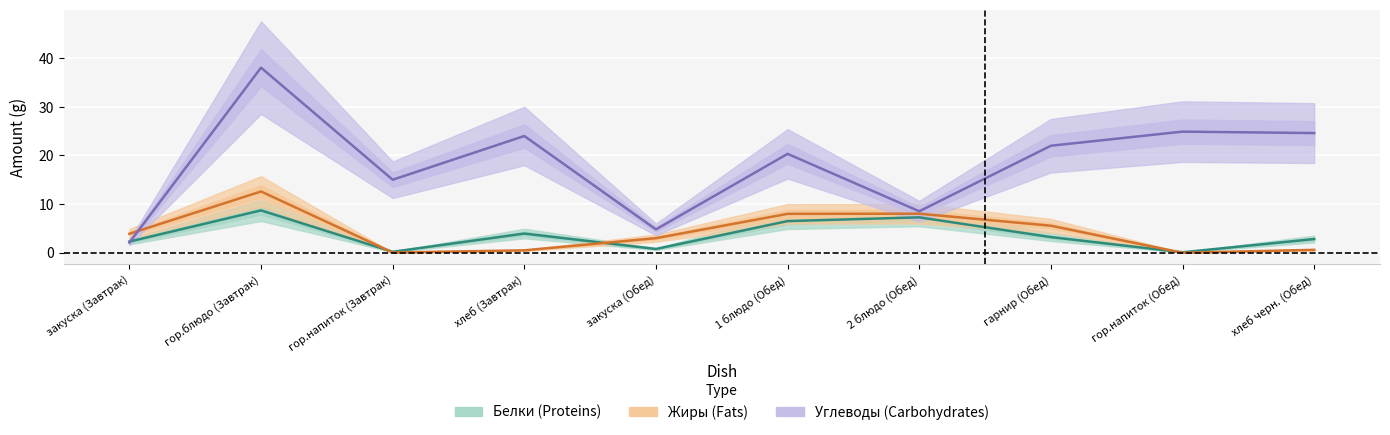

Between хлеб черн. (Обед) and хлеб (Завтрак), which is larger?

хлеб (Завтрак)